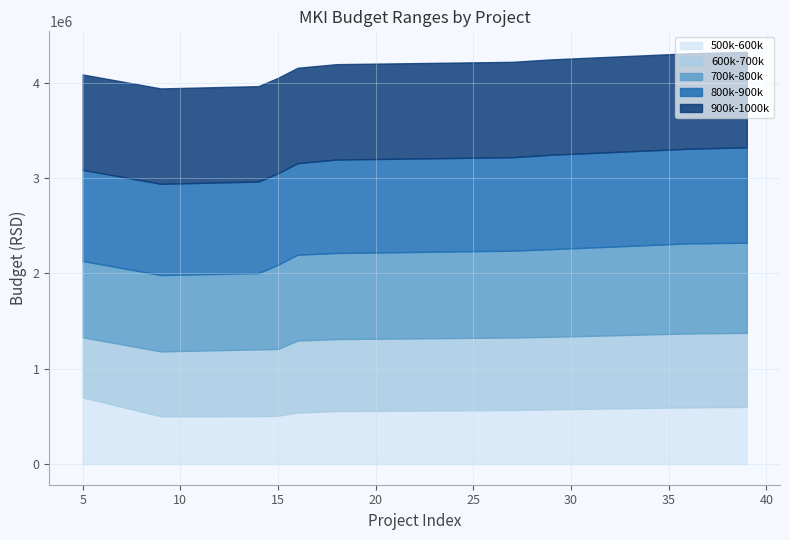

How many values in the 600k-700k series are below 755000?

4